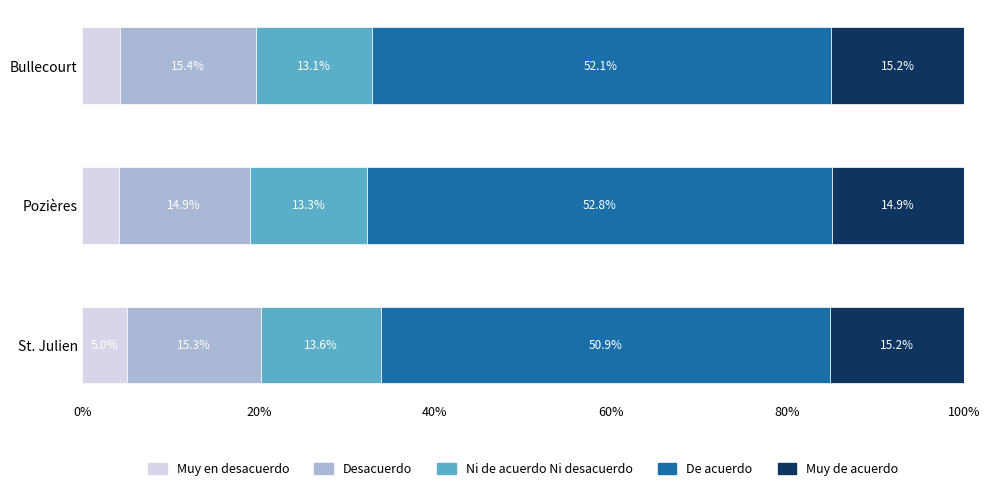

How many series are shown in this chart?

5